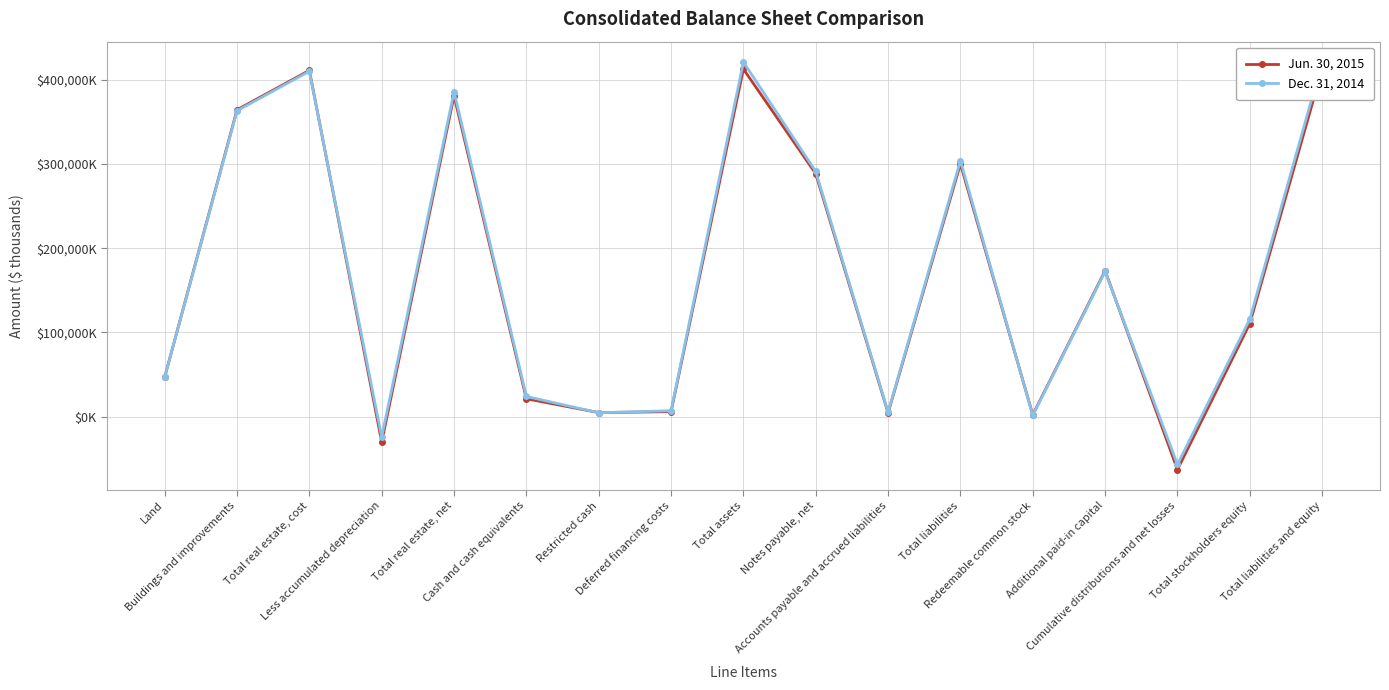

Between Land and Redeemable common stock, which is larger?

Land